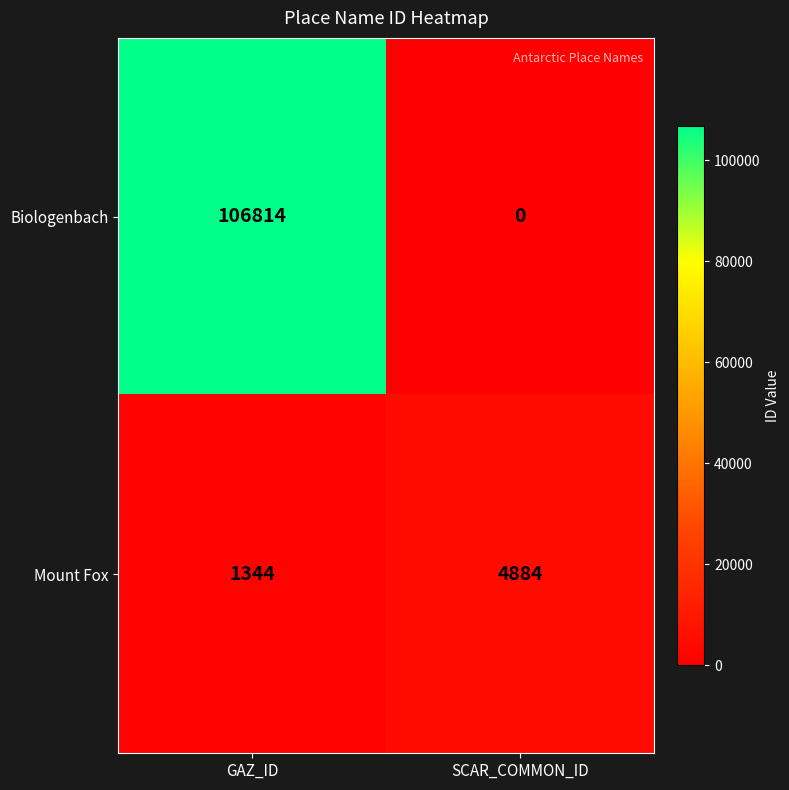

What is the maximum value shown in the chart?

106814